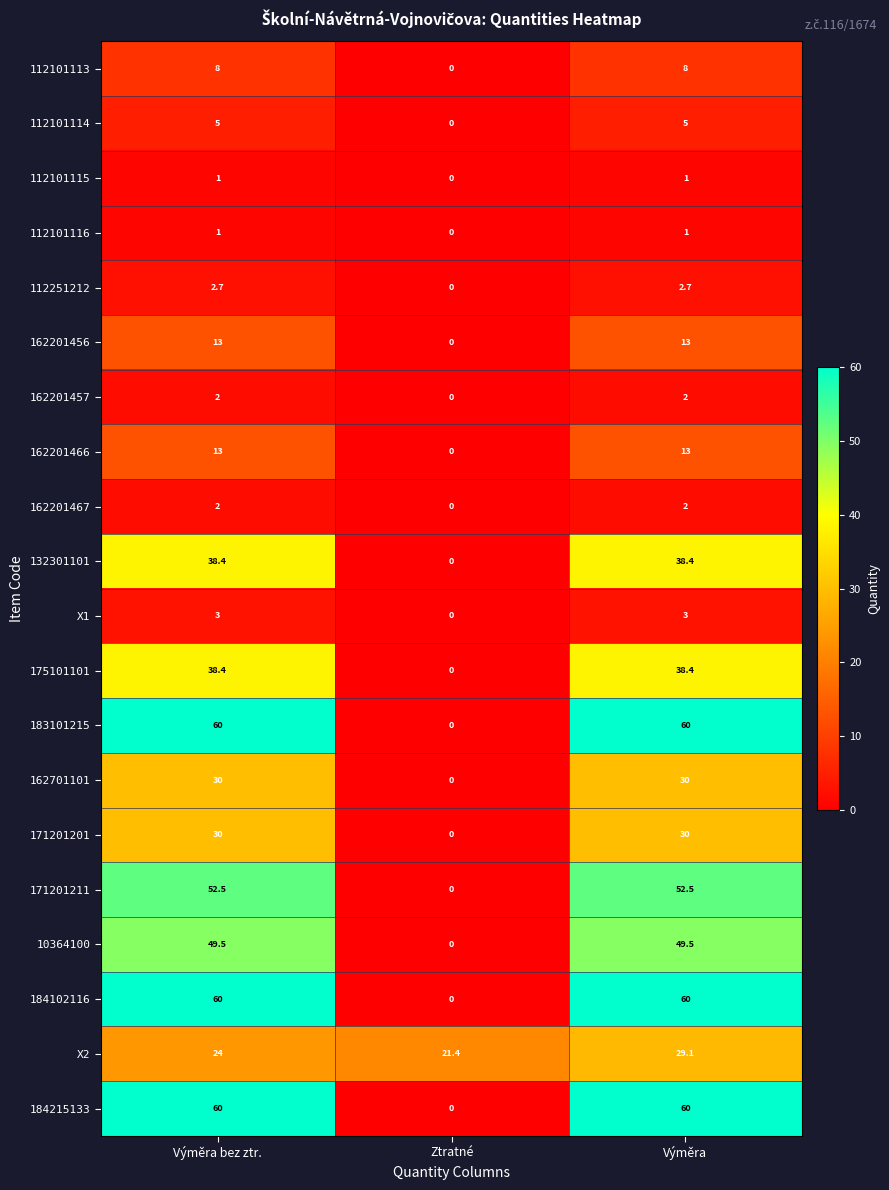

At which label does 112251212 first exceed 2?

Výměra bez ztr.